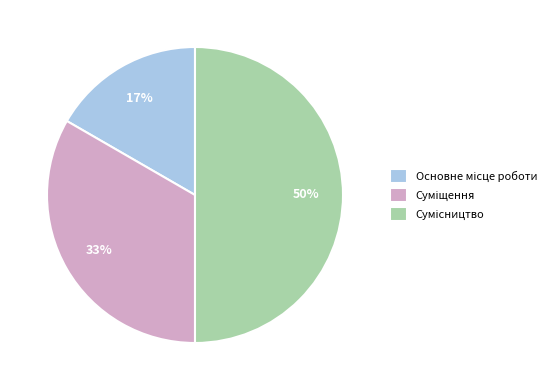

To the nearest percent, what is the average slice percentage?

33%